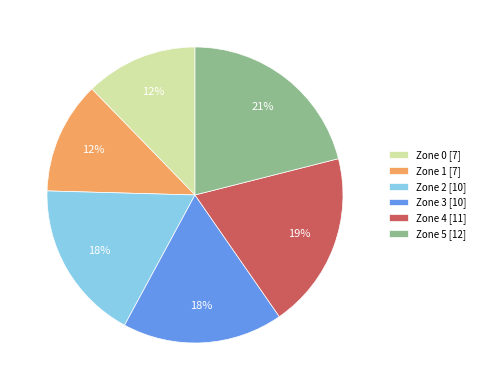

True or false: Zone 4 [11] accounts for 19% of the total.

True